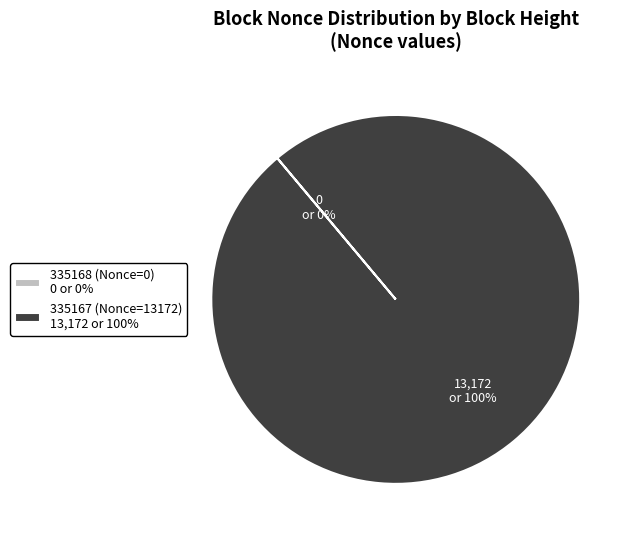

Is it true that 335167 (Nonce=13172) is 93% of the pie?

False